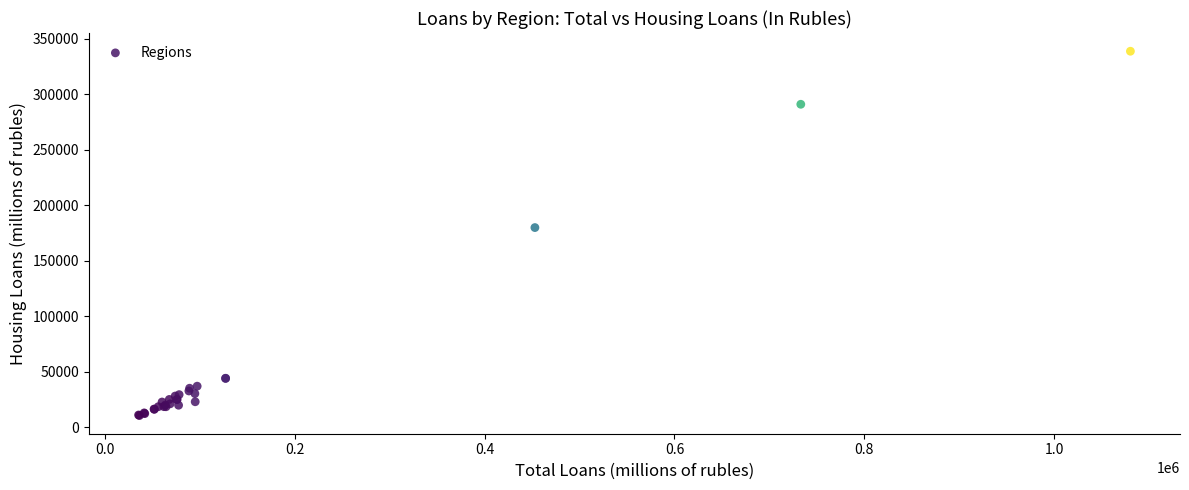

What Y value in the scatter plot is closest to 174656?

179877